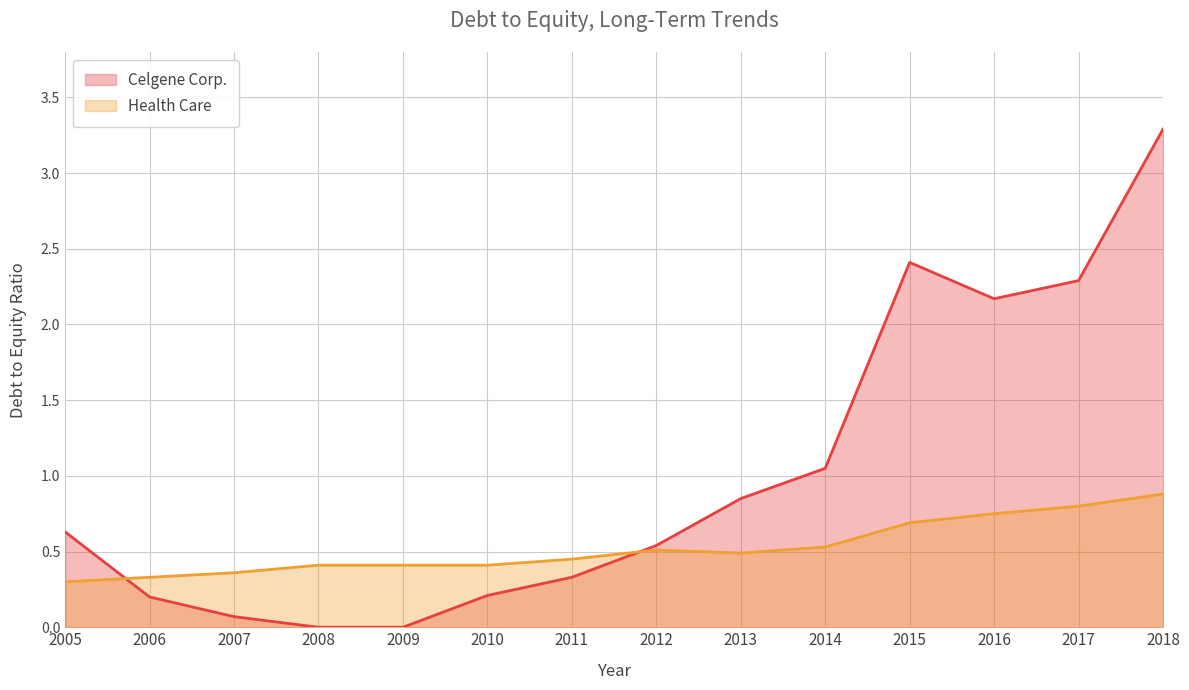

Read the Celgene Corp. value at 2007.

0.1